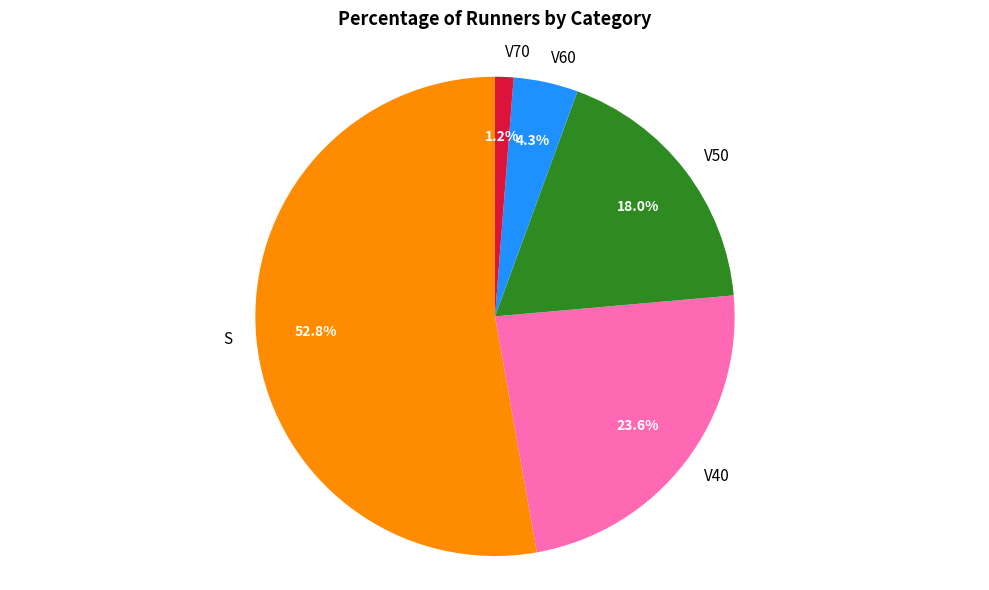

What is the largest slice in the pie chart?

S